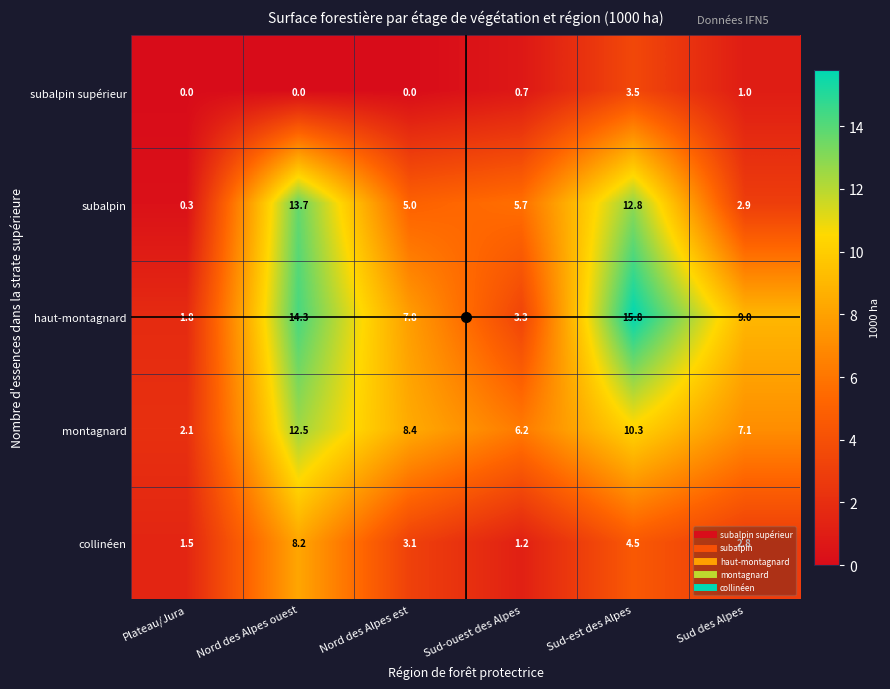

Where is subalpin supérieur nearest to the value 1?

Sud des Alpes